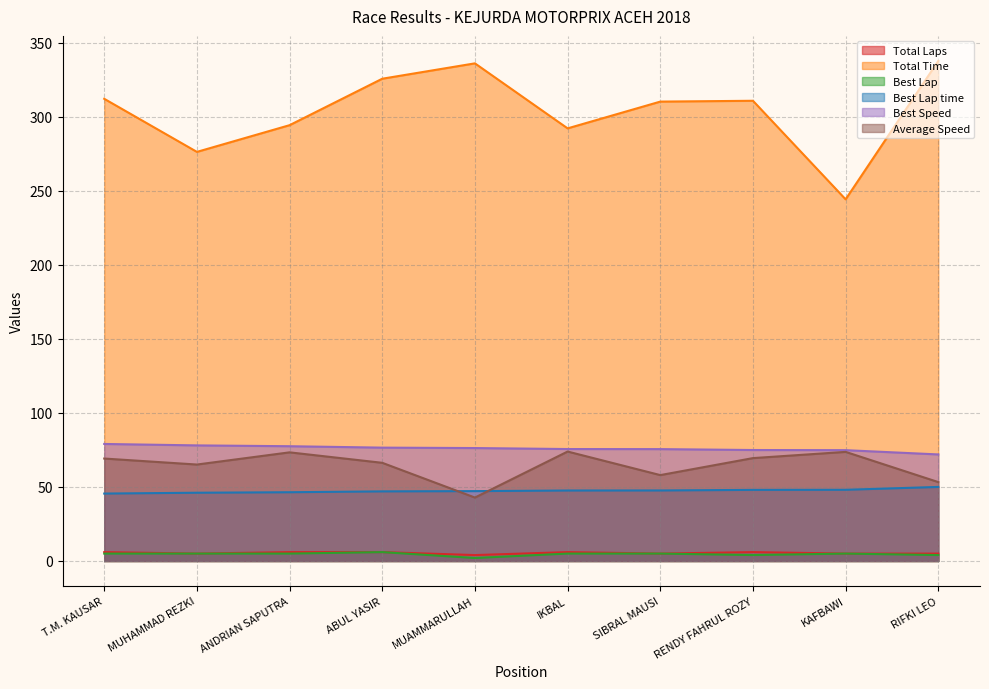

True or false: Best Speed and Average Speed cross at least once.

False